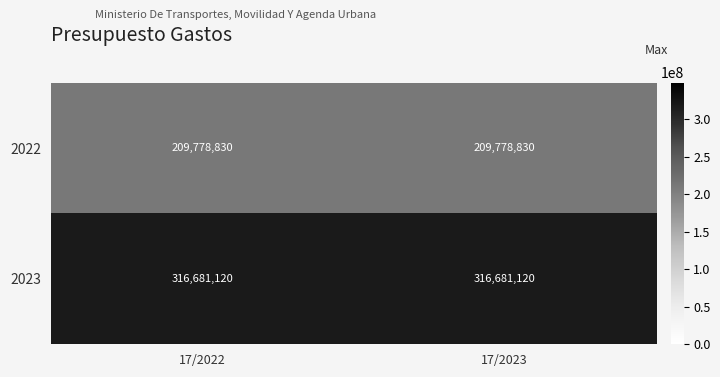

What is the minimum value shown in the chart?

209778830